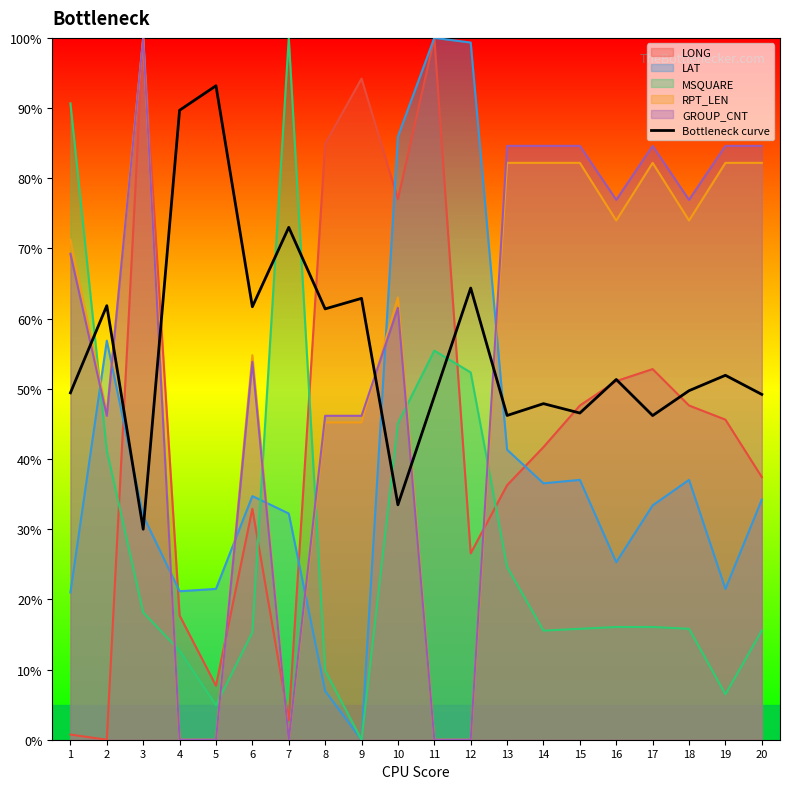

What is the sum of all values?

1118.9